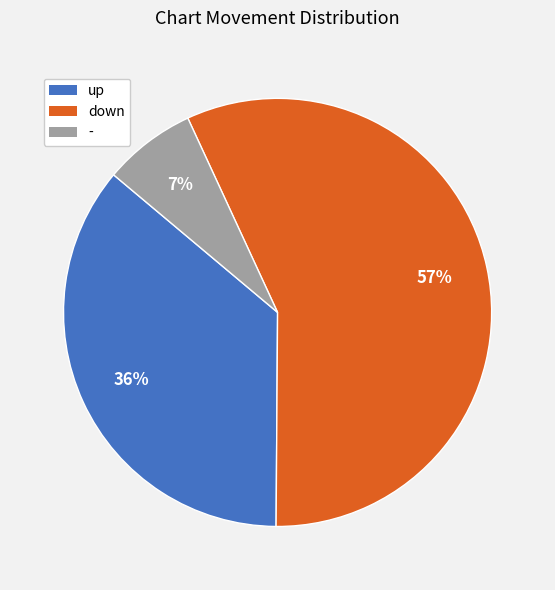

What is the largest slice in the pie chart?

down